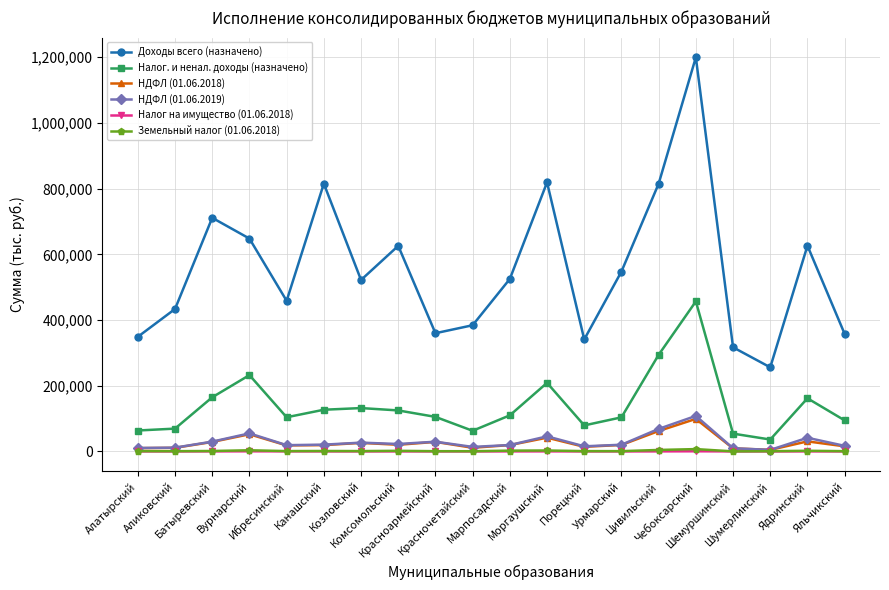

Which series changed the most between Ибресинский and Шумерлинский?

Доходы всего (назначено)